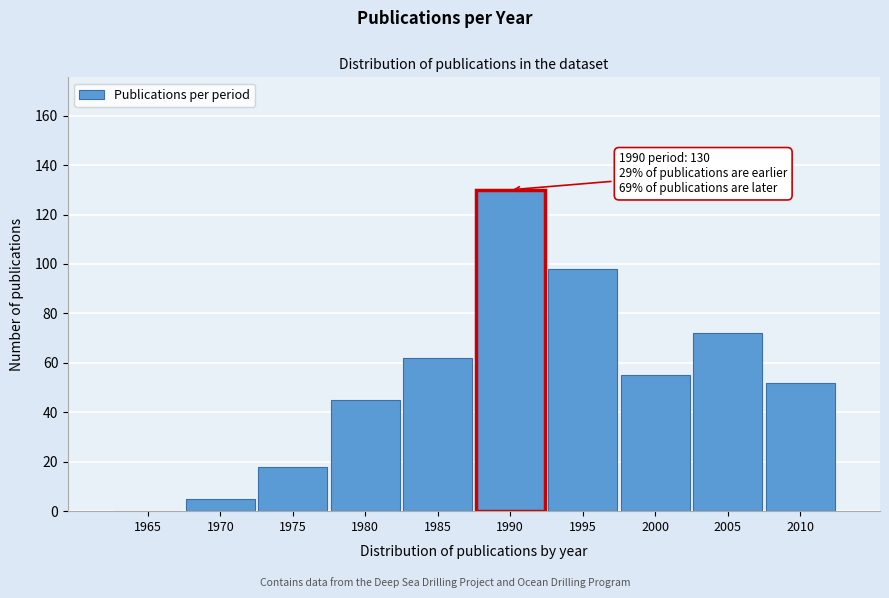

Reading right to left, extract all data points from this chart.

2010=52	2005=72	2000=55	1995=98	1990=130	1985=62	1980=45	1975=18	1970=5	1965=0